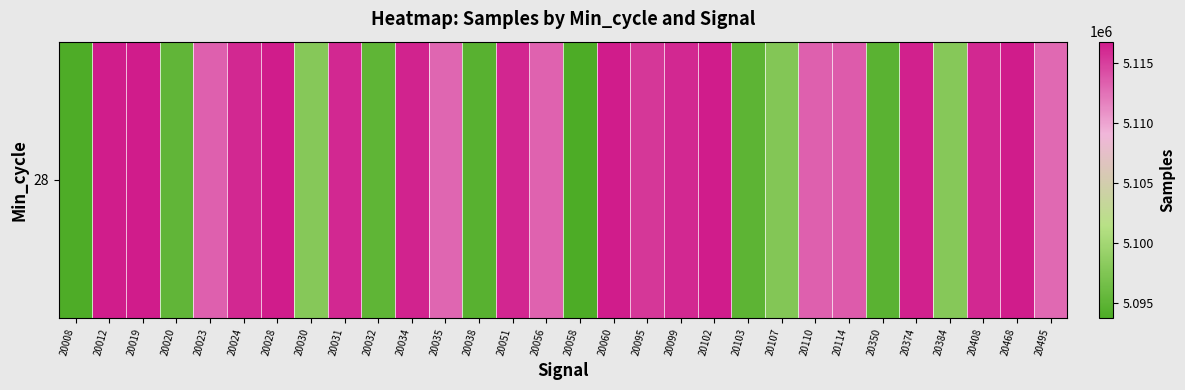

Approximately how many times larger is the value at 20374 compared to 20495?

1.0